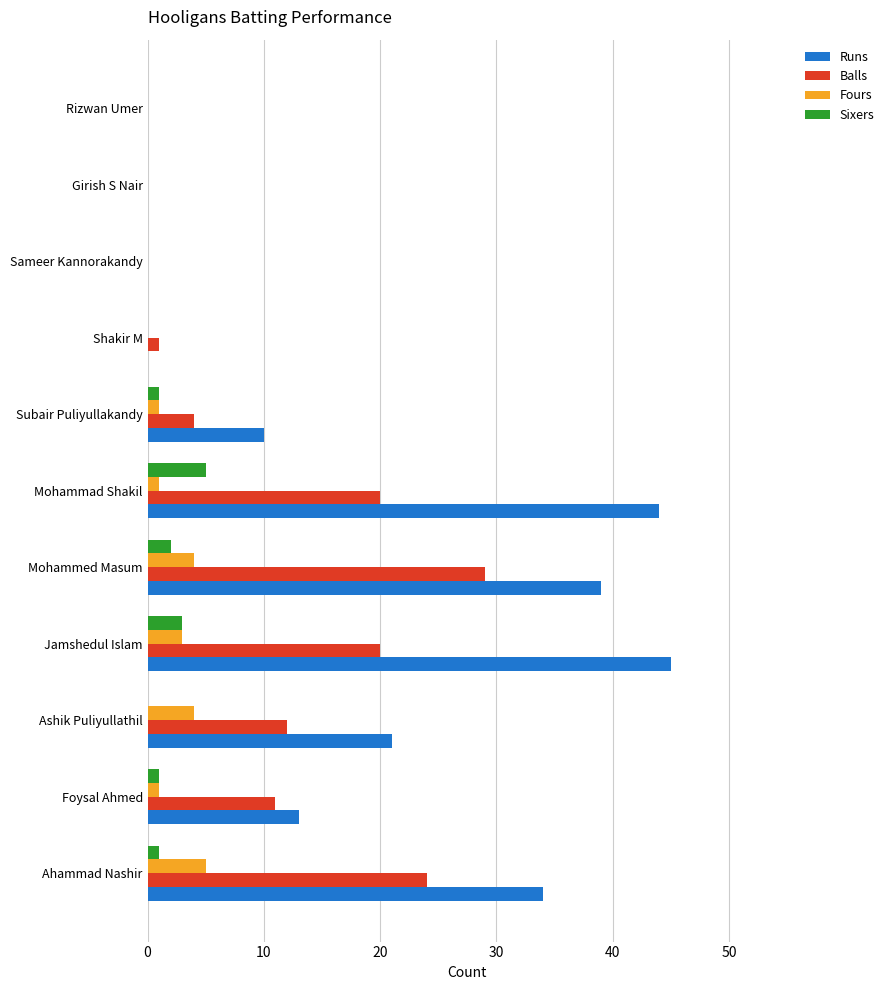

Is it true that Balls equals -17 at Rizwan Umer?

False